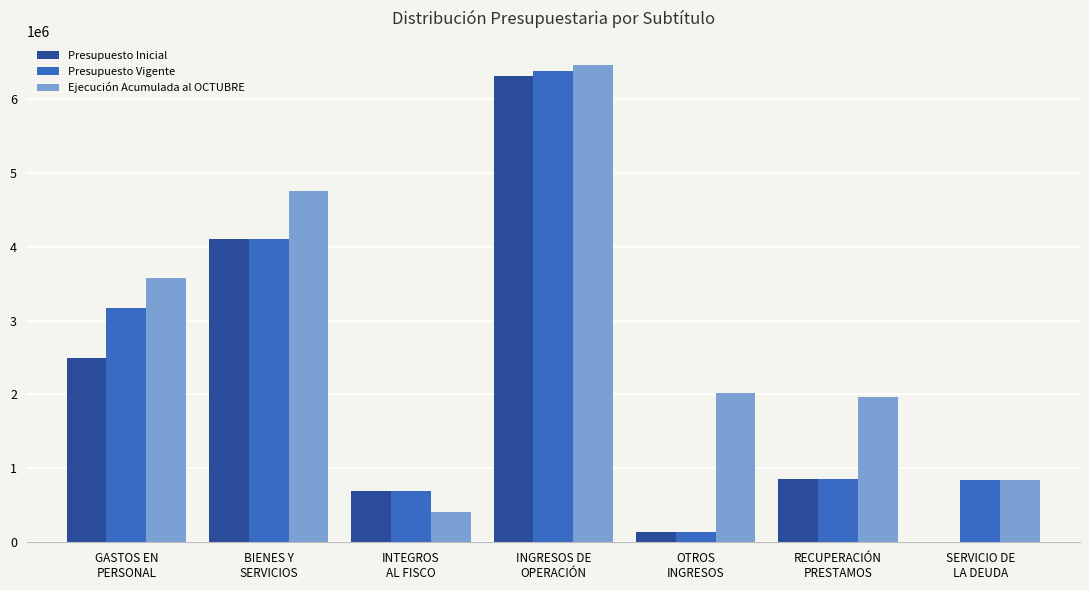

What is the total value across all series at BIENES Y
SERVICIOS?

12968570